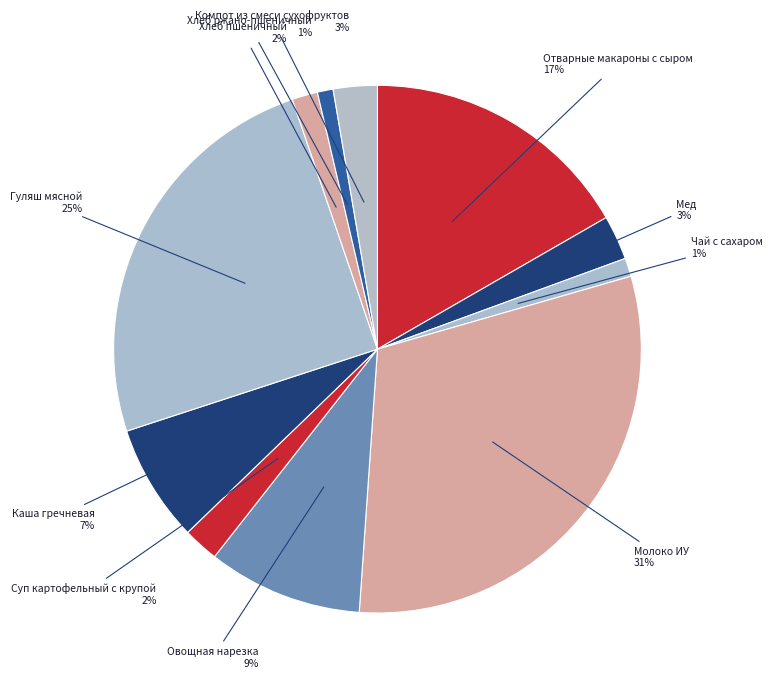

Which slice is the largest?

Молоко ИУ